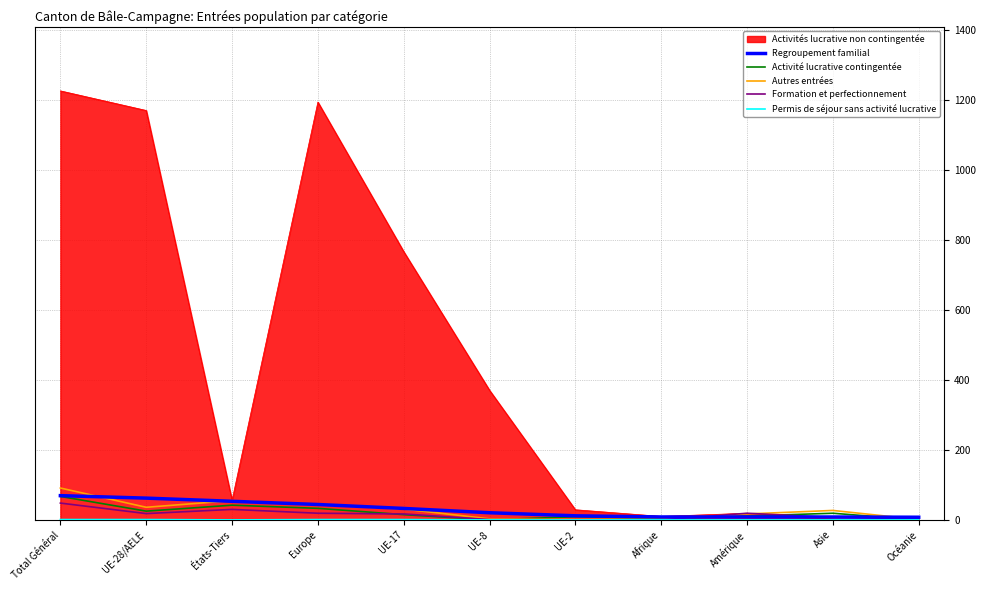

The value of Activités lucrative non contingentée at UE-8 is 83.6. True or false?

False